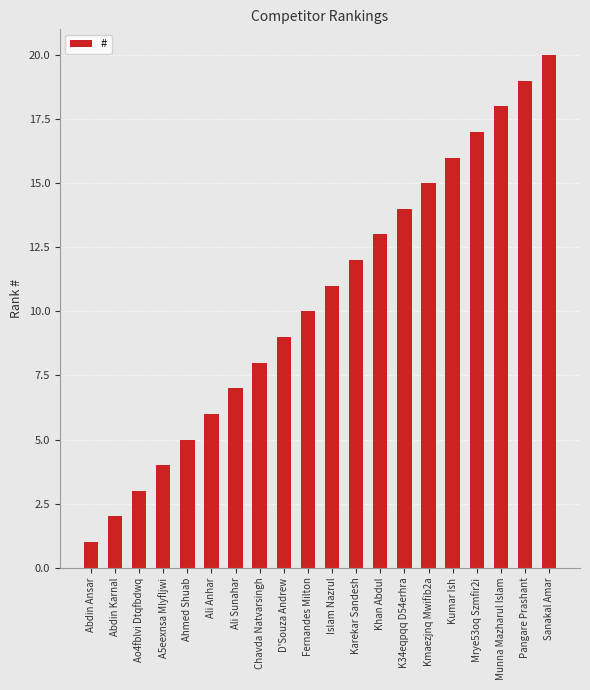

Count the number of data series in this chart.

1